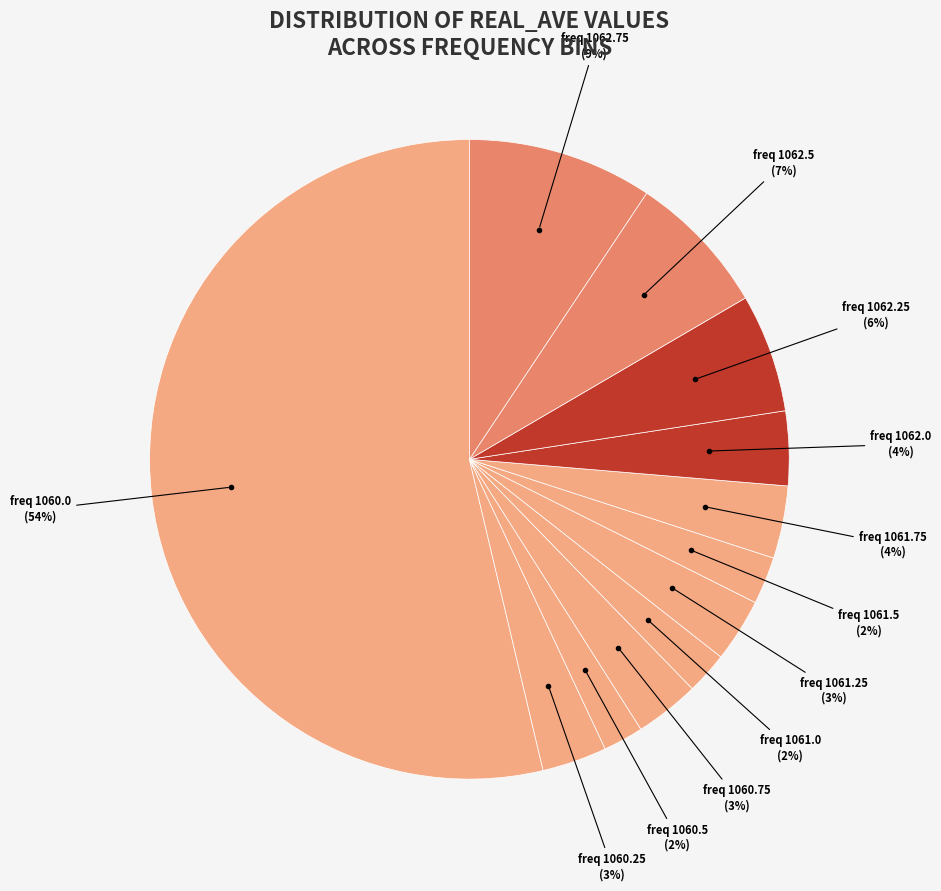

To the nearest percent, what is the difference between the largest and smallest slice percentages?

52%